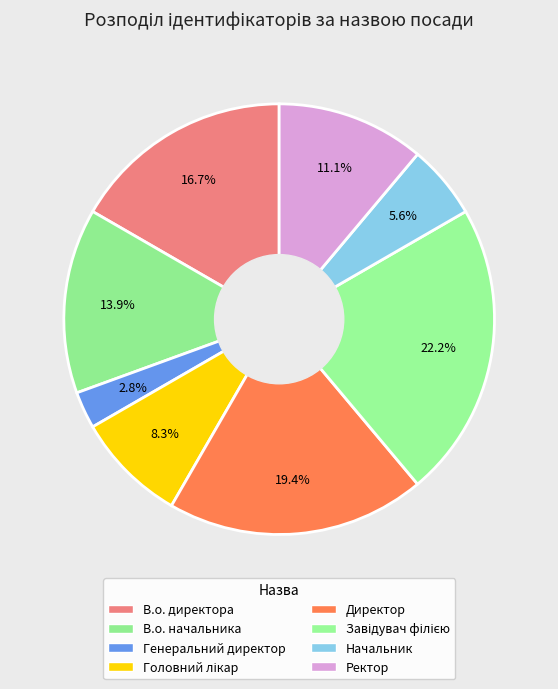

What percentage is the Завідувач філією slice, to the nearest percent?

22%